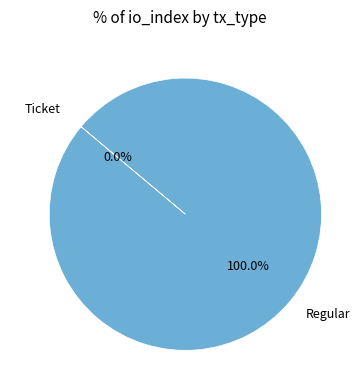

Rank the categories by value from lowest to highest.

Ticket, Regular